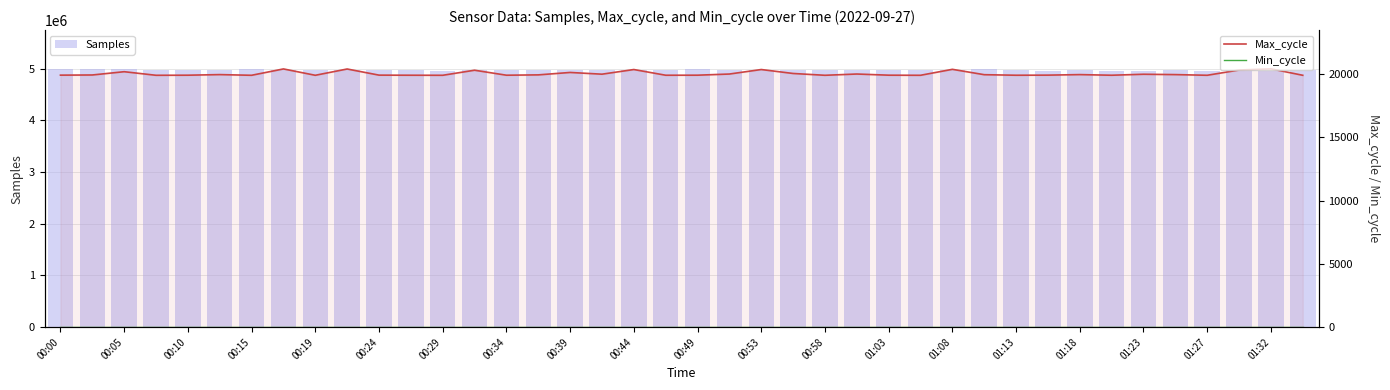

How many groups of bars are there?

40